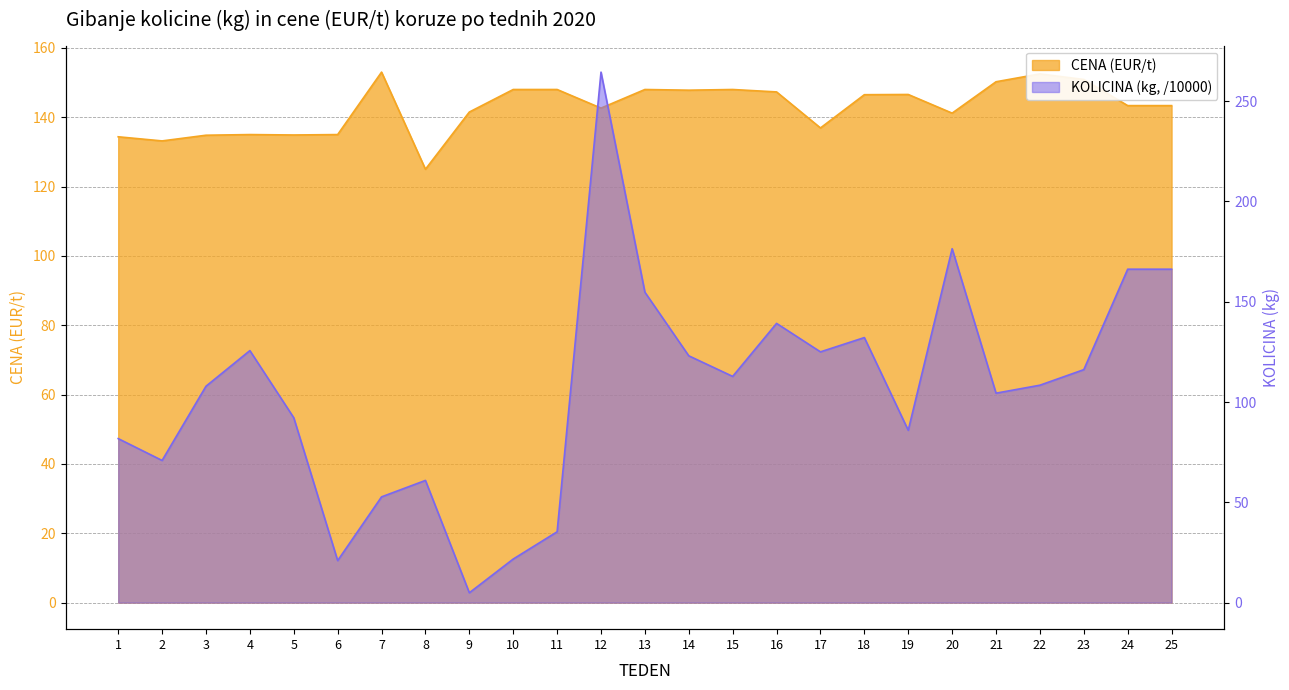

What is the difference between the maximum and minimum values in the KOLICINA (kg, /10000) series?

259.6